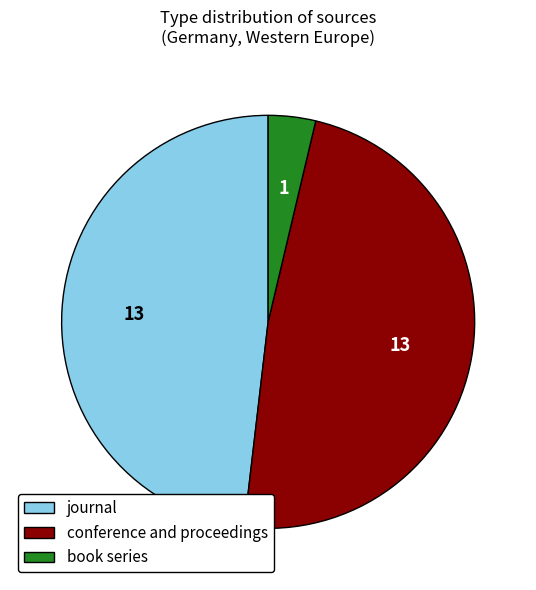

What is the smallest slice in the pie chart?

book series